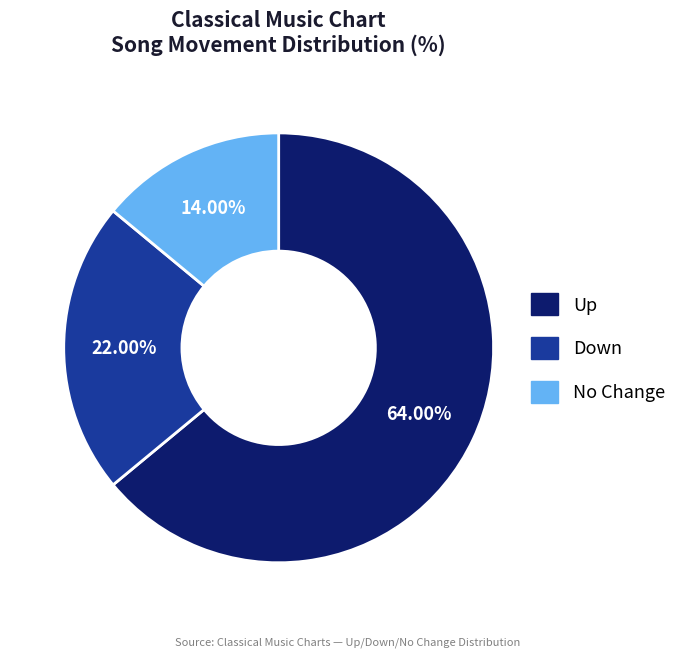

Is there a majority slice in this chart?

Yes